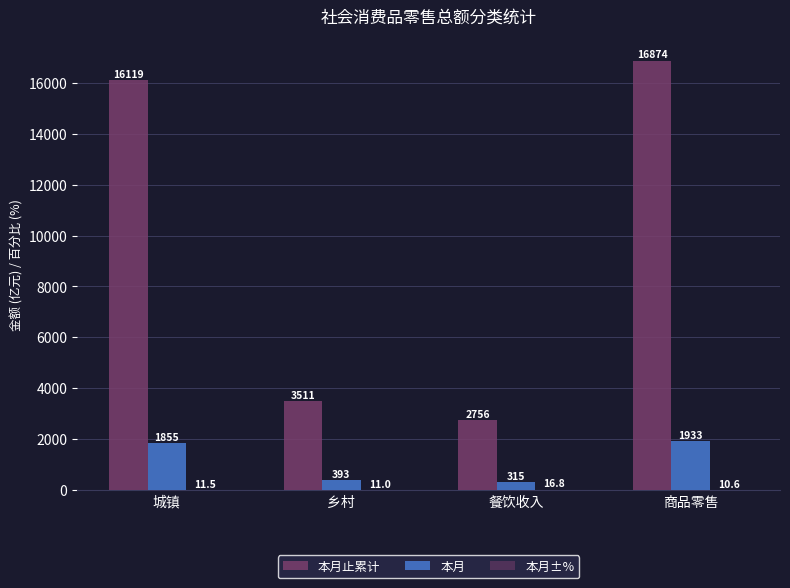

How many groups of bars are there?

4